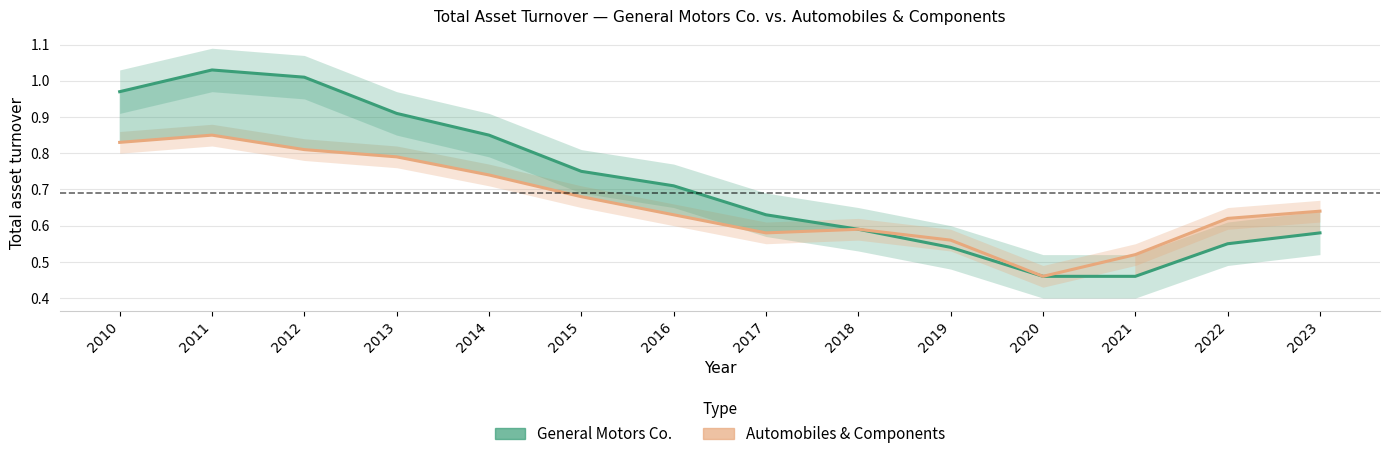

In General Motors Co., how many points are higher than both neighbors (excluding endpoints)?

1